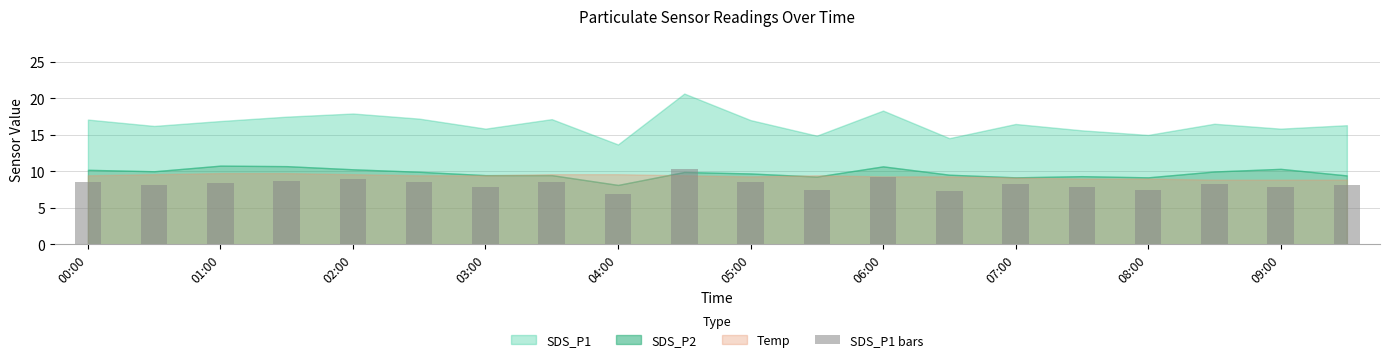

What is the greatest value displayed?

10.3